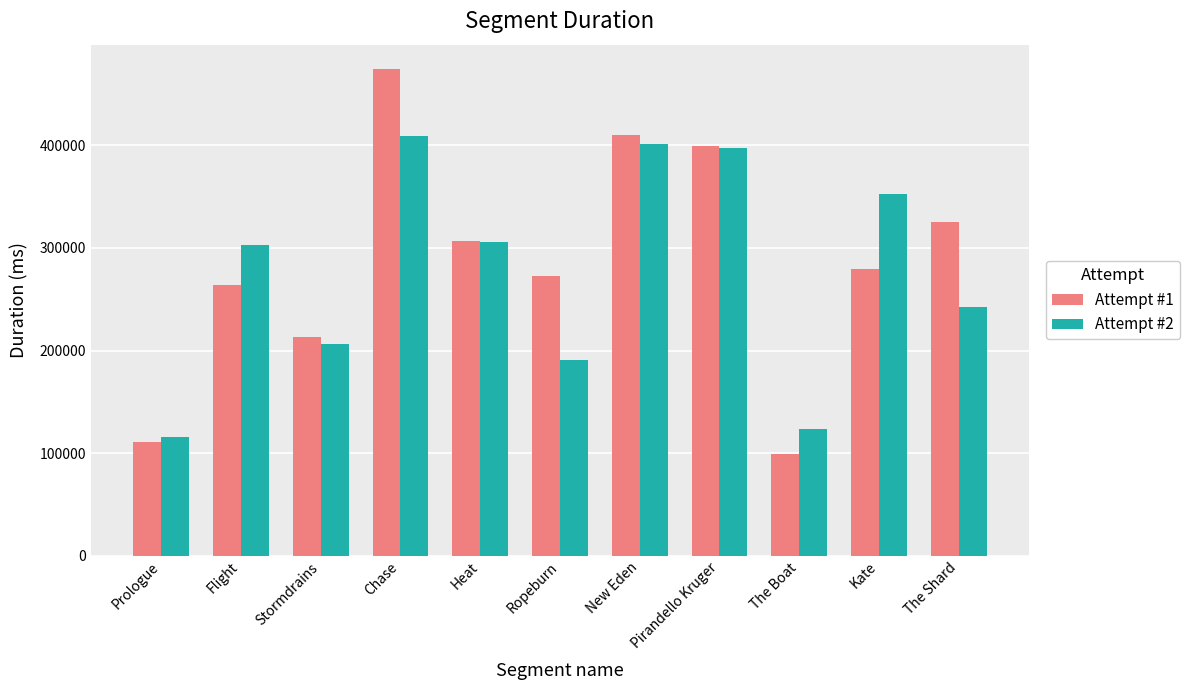

How many groups of bars are there?

11